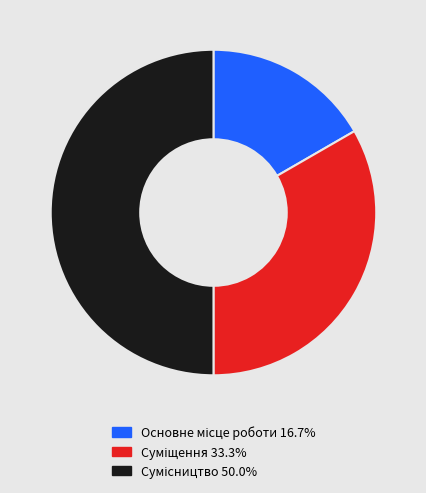

Does any single category account for the majority?

No